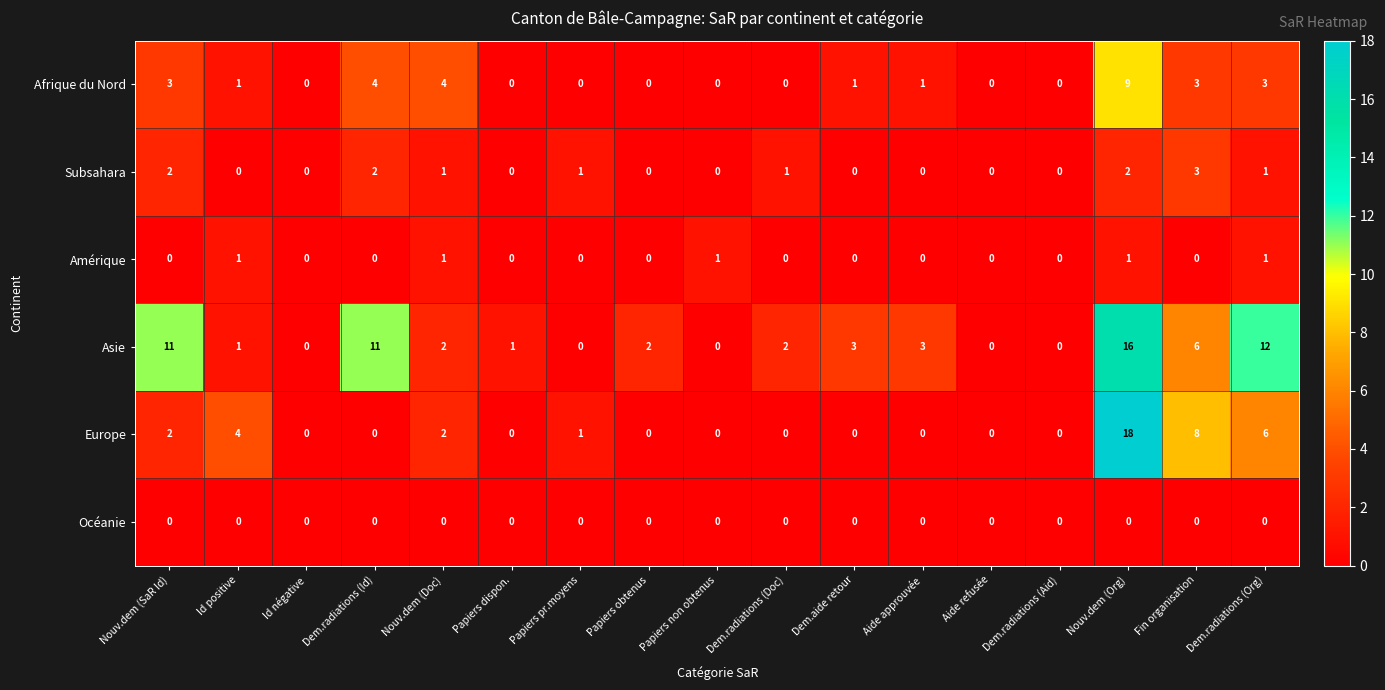

Which series has the widest spread of values?

Europe